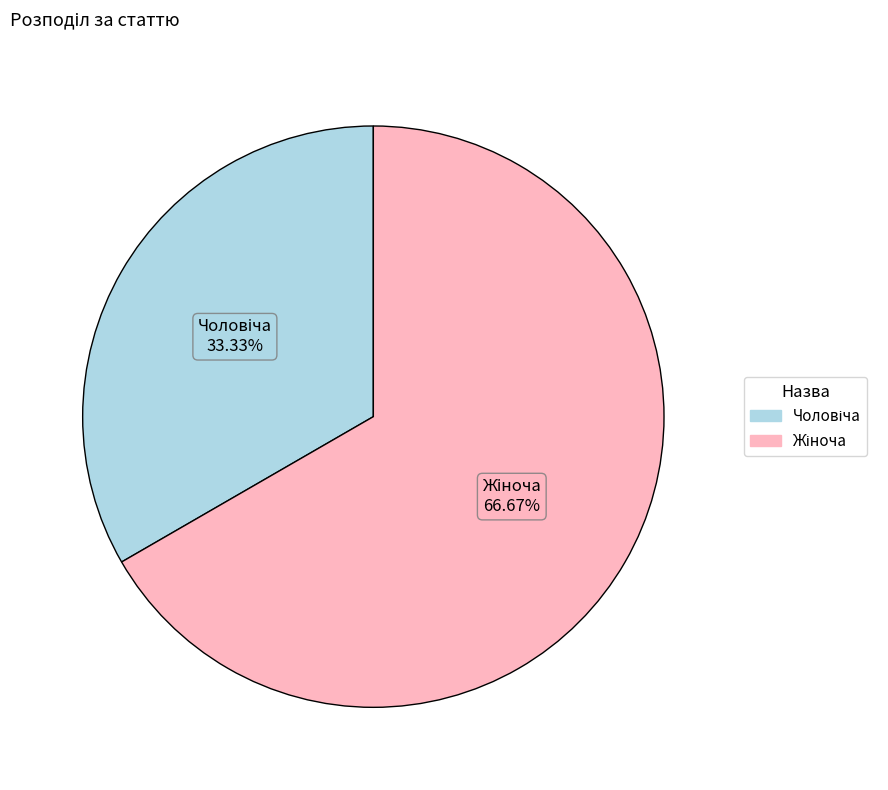

Is there any slice that represents more than half of the pie?

Yes